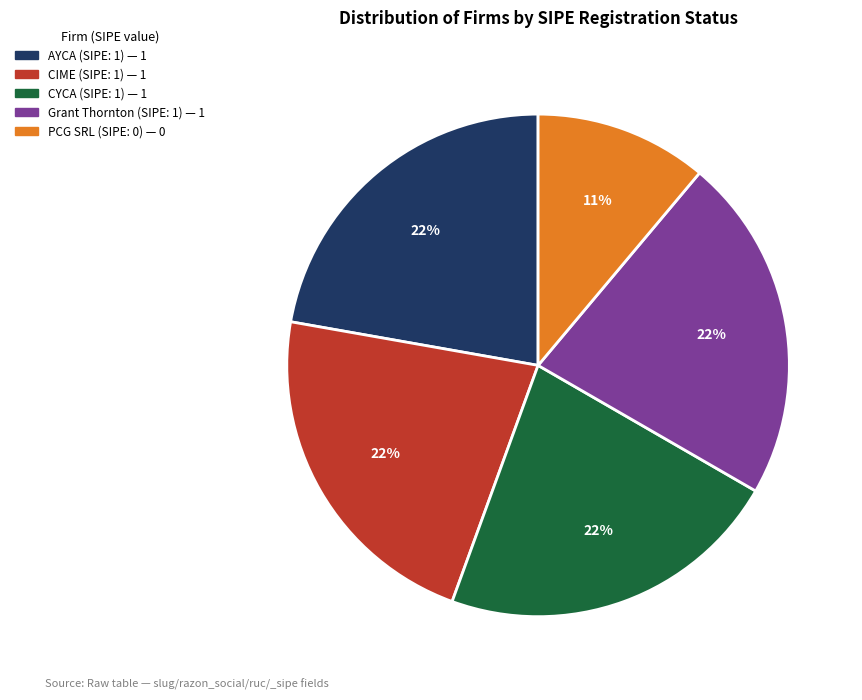

To the nearest percent, what is the difference between the largest and smallest slice percentages?

11%